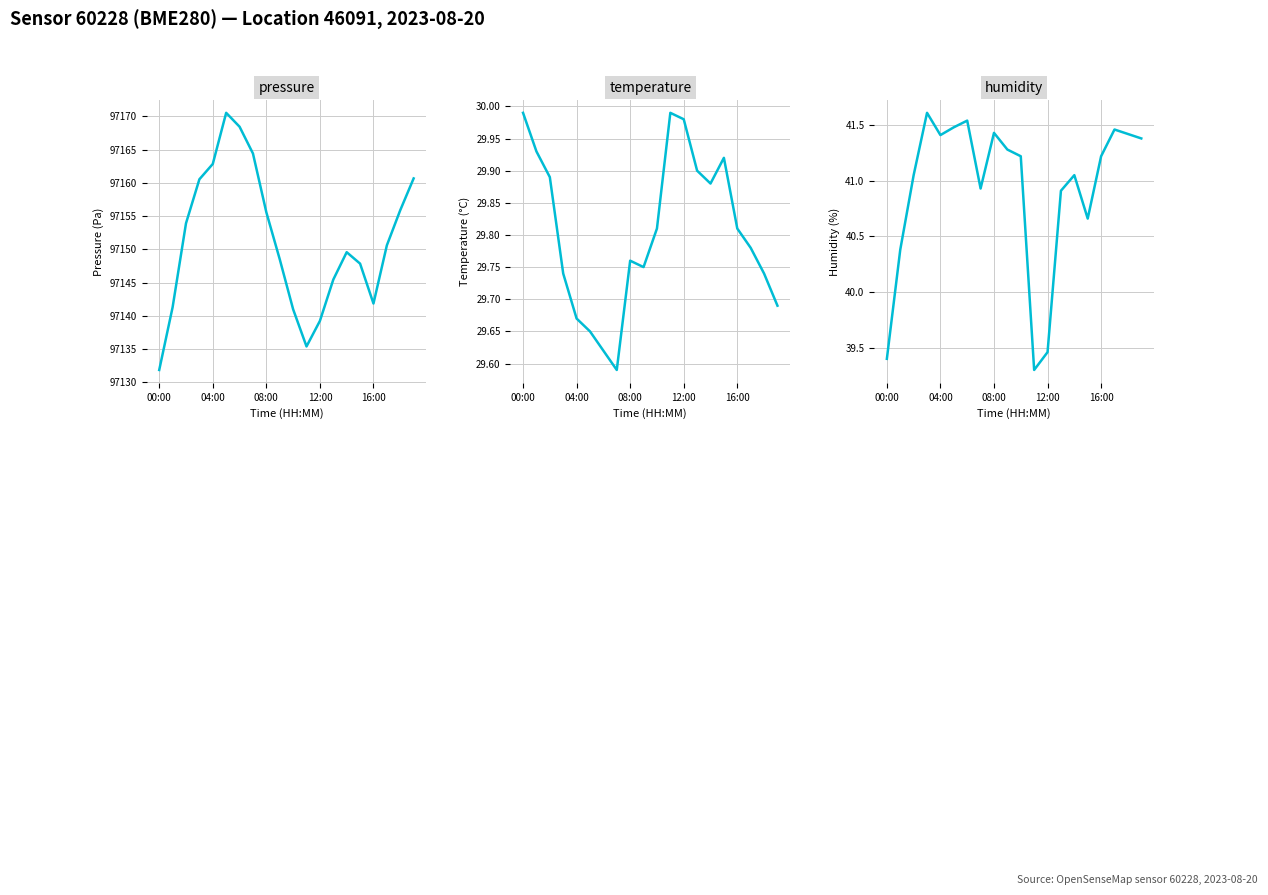

At which category is the sum across all series the highest?

5